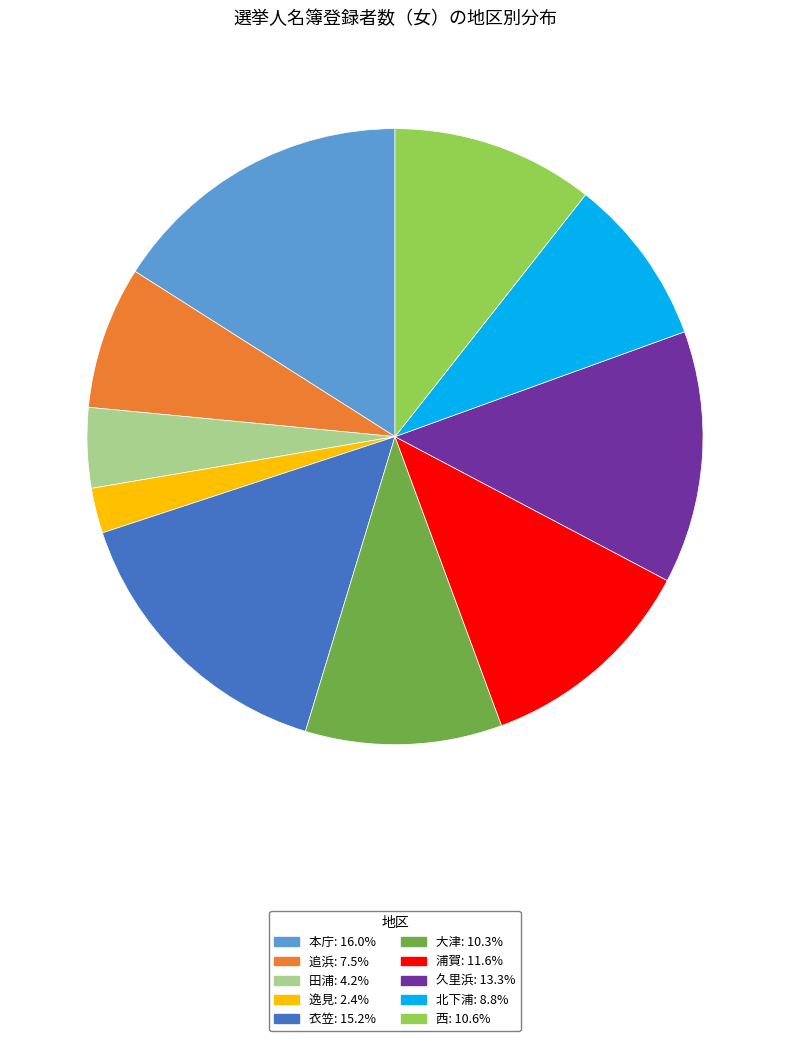

How many slices are in this pie chart?

10